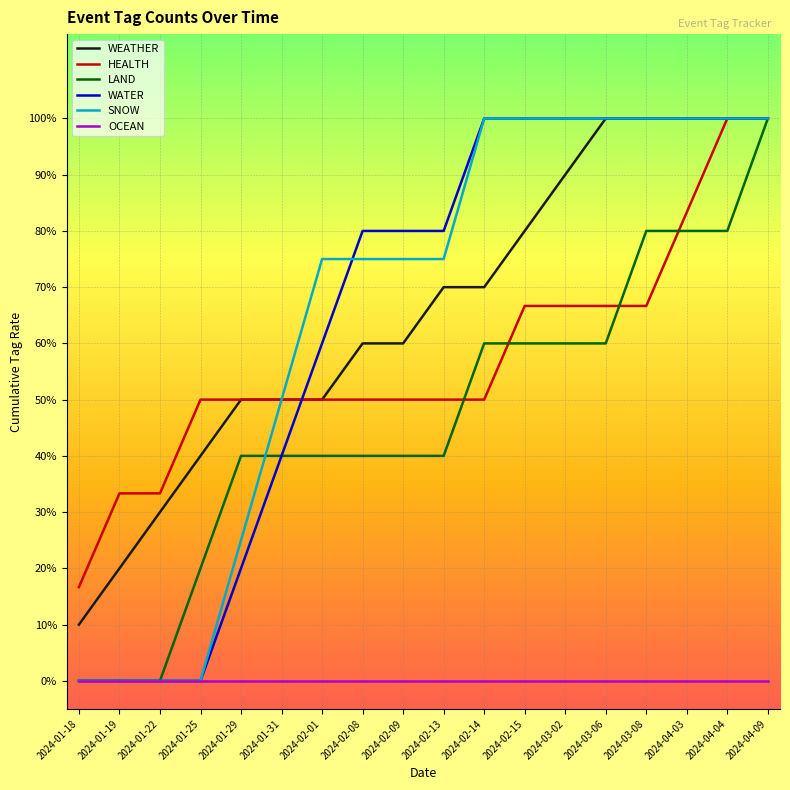

What are all the series names shown in the legend?

WEATHER, HEALTH, LAND, WATER, SNOW, OCEAN